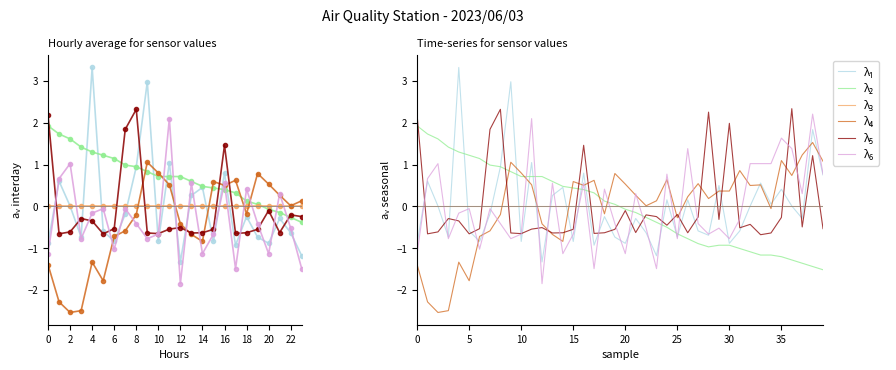

True or false: λ₁ has a value of 0.1 at 34.

False